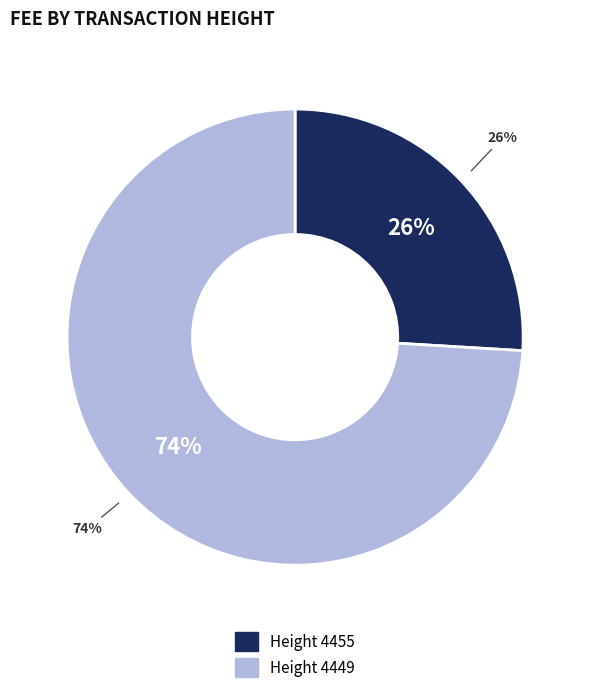

Combined, what portion of the pie is Height 4455 and Height 4449?

100.0%